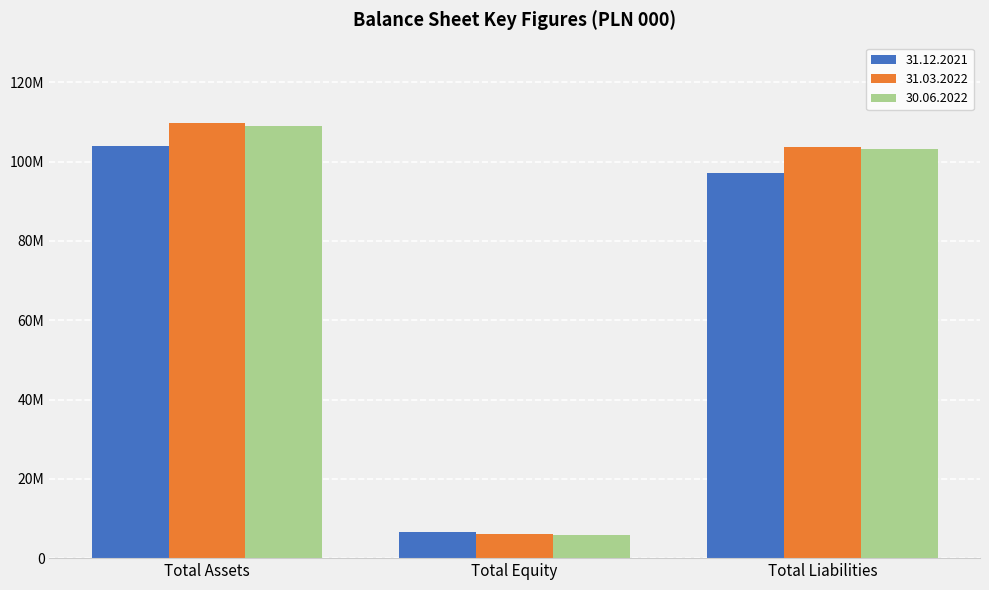

What are all the series names shown in the legend?

31.12.2021, 31.03.2022, 30.06.2022